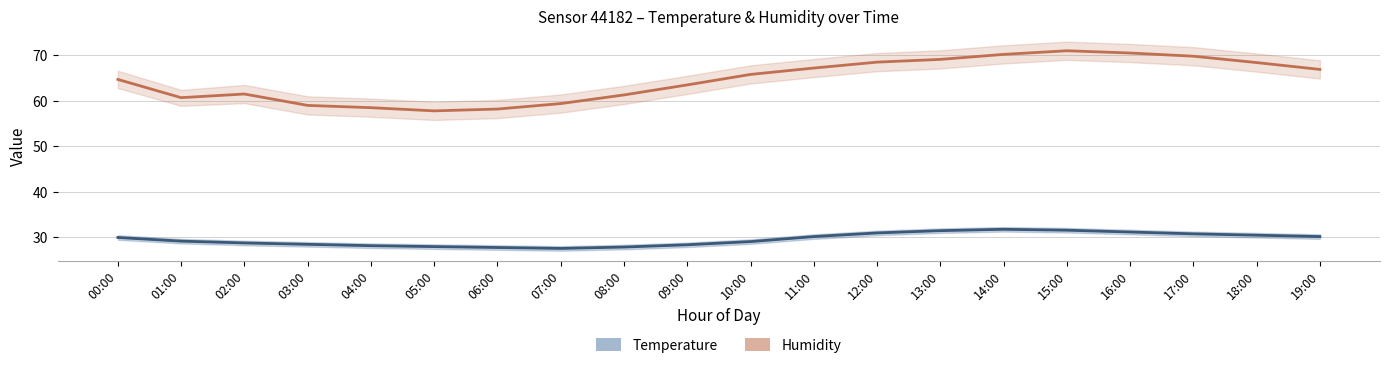

Reading right to left, extract all data points from this chart.

Humidity: 66.9	68.4	69.8	70.5	71.0	70.2	69.1	68.5	67.2	65.8	63.5	61.3	59.4	58.2	57.8	58.5	59.0	61.5	60.7	64.7
Temperature: 30.2	30.5	30.8	31.2	31.6	31.8	31.5	31.0	30.2	29.1	28.4	27.9	27.6	27.8	28.0	28.2	28.5	28.8	29.2	30.0